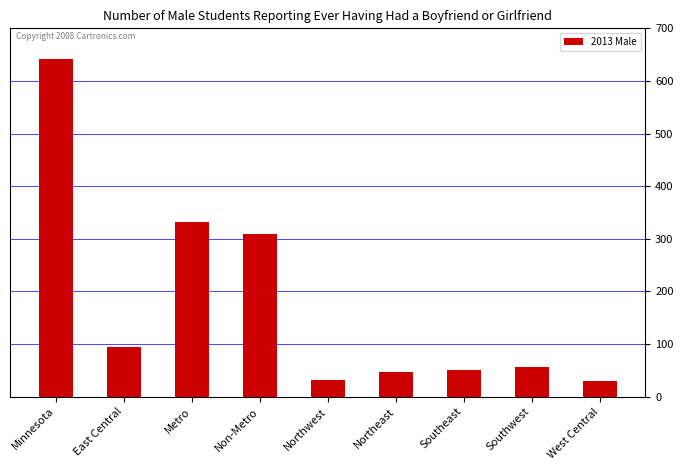

At which label is the value closest to 335?

Metro